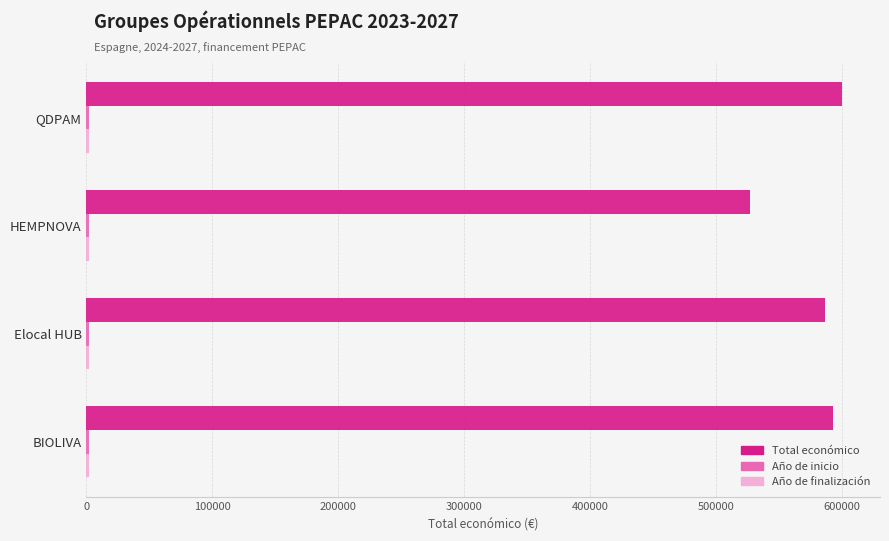

Is it true that Total económico equals 592475 at BIOLIVA?

True